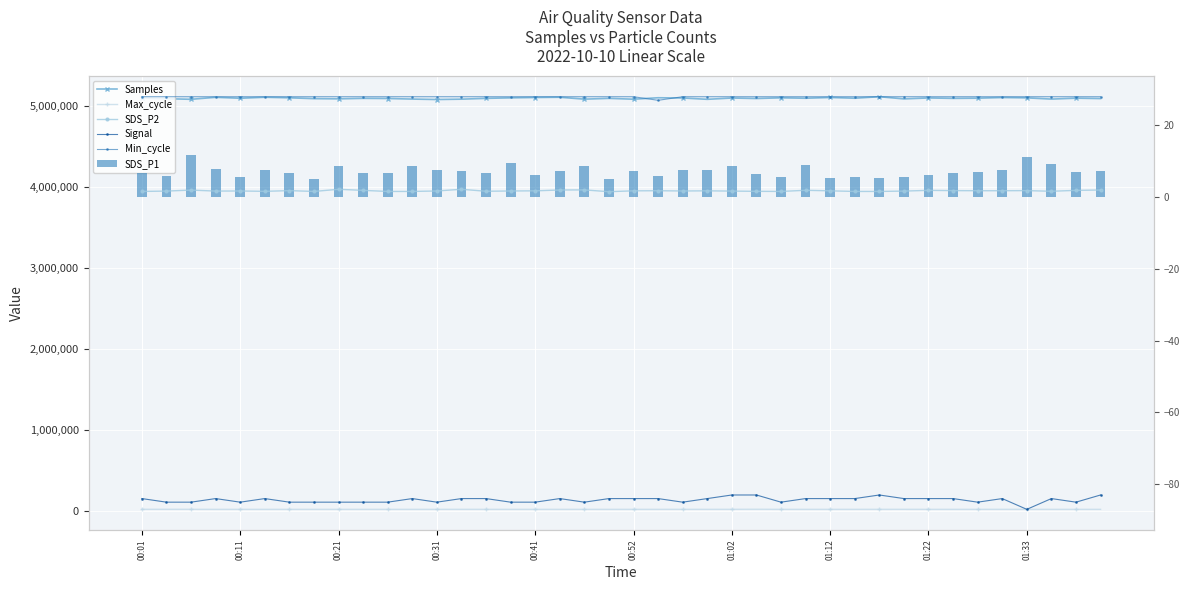

At 10, list the series in order from largest to smallest.

Samples, Max_cycle, Min_cycle, SDS_P1, SDS_P2, Signal